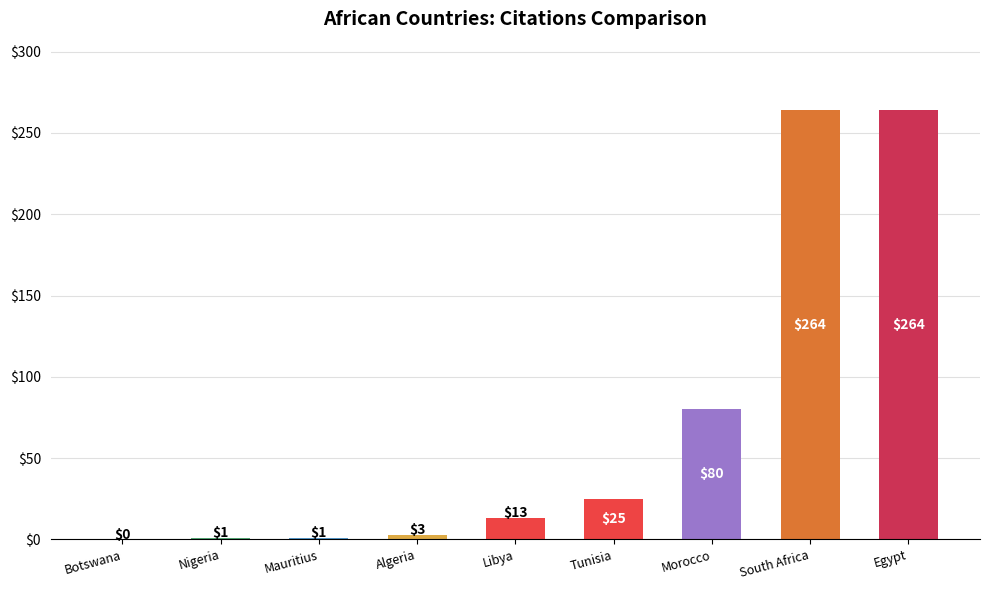

Between Mauritius and Libya, which is larger?

Libya